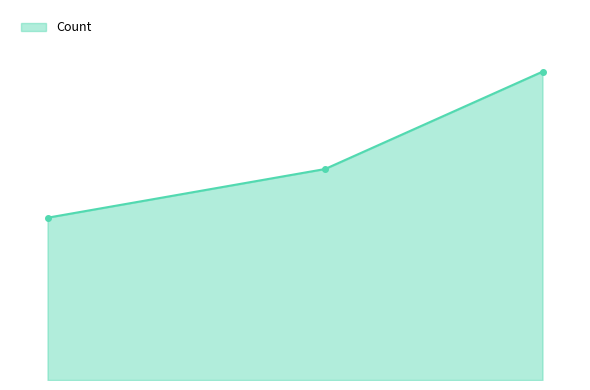

What is the minimum value shown in the chart?

20